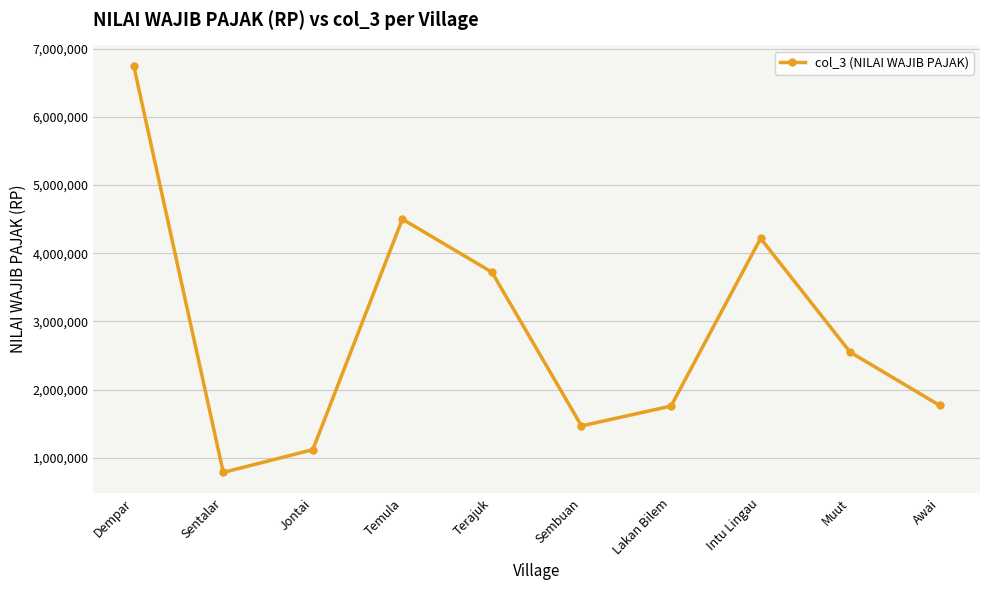

Does the chart have visible grid lines?

Yes